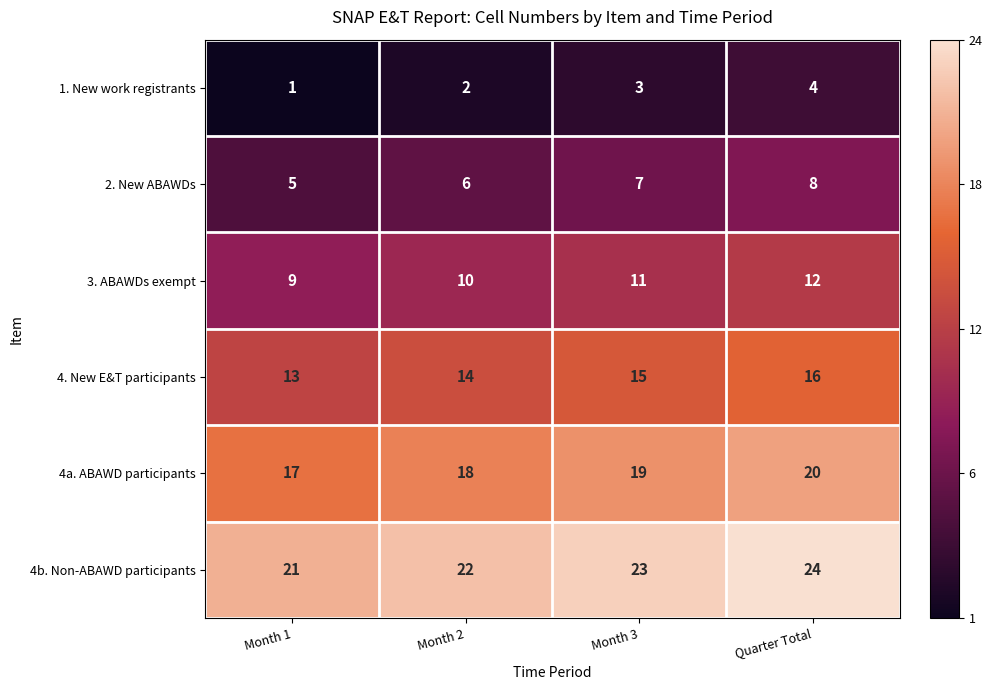

Reading left to right, transcribe all the data shown in this chart.

1. New work registrants: Month 1=1	Month 2=2	Month 3=3	Quarter Total=4
2. New ABAWDs: Month 1=5	Month 2=6	Month 3=7	Quarter Total=8
3. ABAWDs exempt: Month 1=9	Month 2=10	Month 3=11	Quarter Total=12
4. New E&T participants: Month 1=13	Month 2=14	Month 3=15	Quarter Total=16
4a. ABAWD participants: Month 1=17	Month 2=18	Month 3=19	Quarter Total=20
4b. Non-ABAWD participants: Month 1=21	Month 2=22	Month 3=23	Quarter Total=24